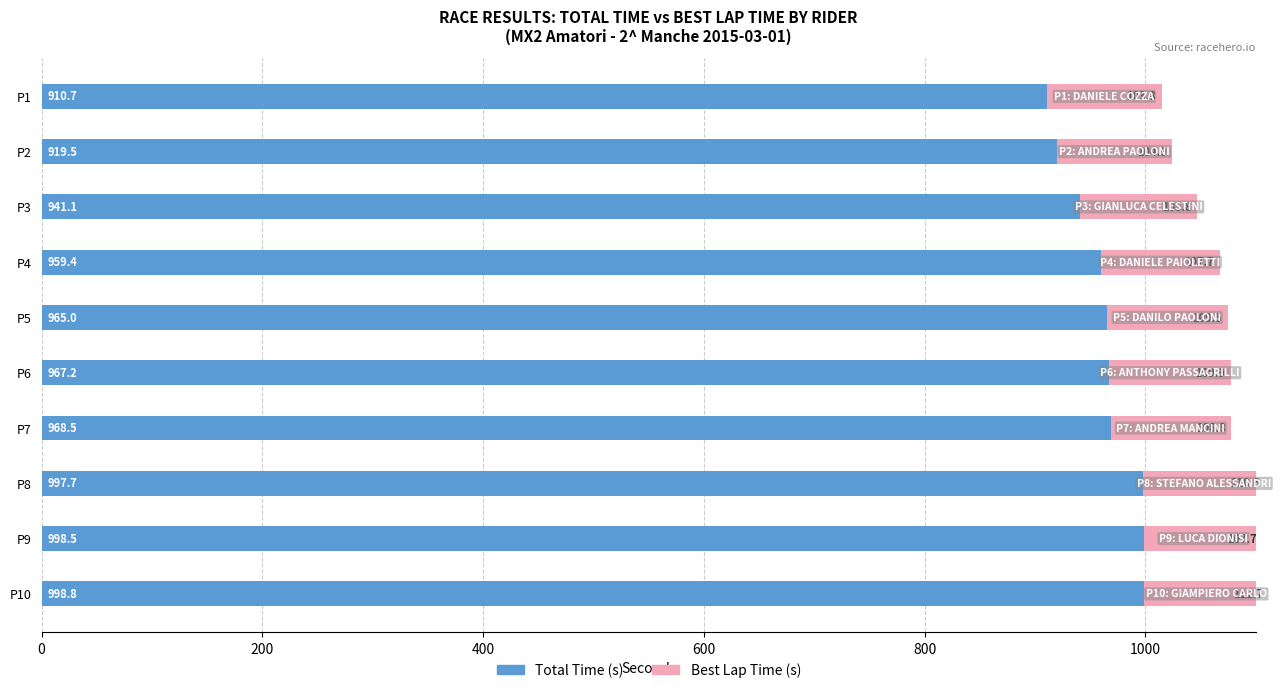

Between P3 and P4, which series saw the biggest shift?

Total Time (s)